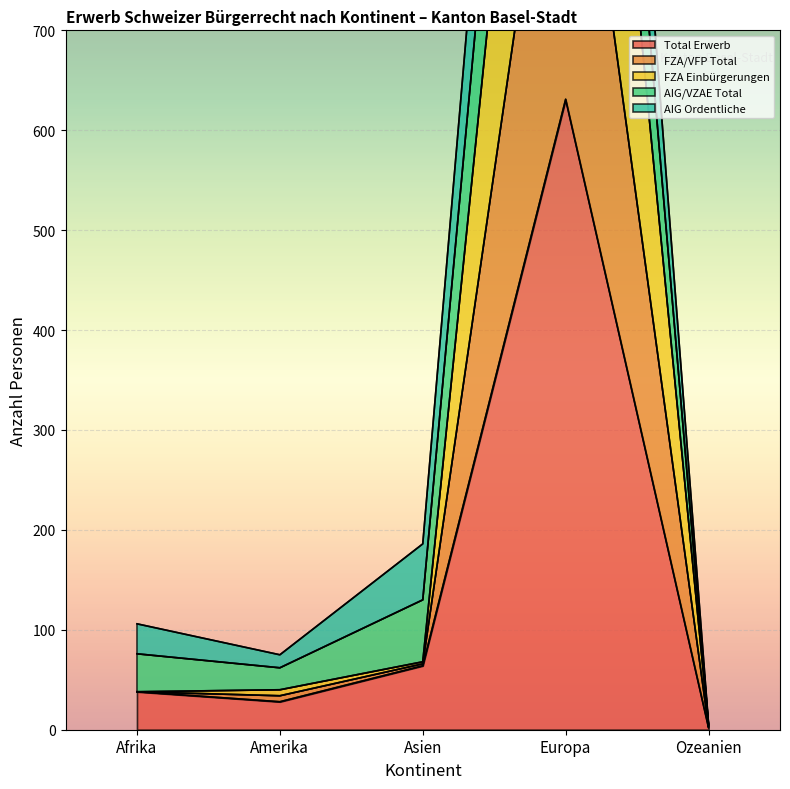

Where is Total Erwerb nearest to the value 316?

Asien